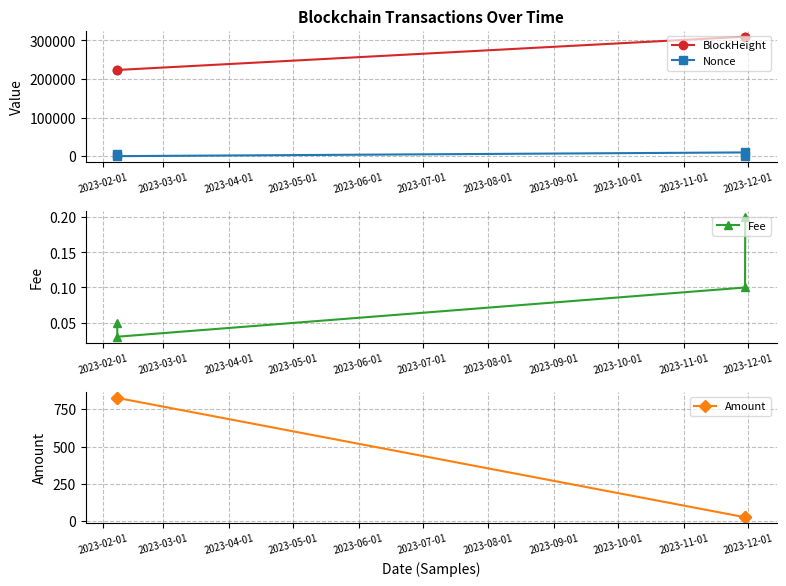

How many interior local peaks does the Nonce series have?

1